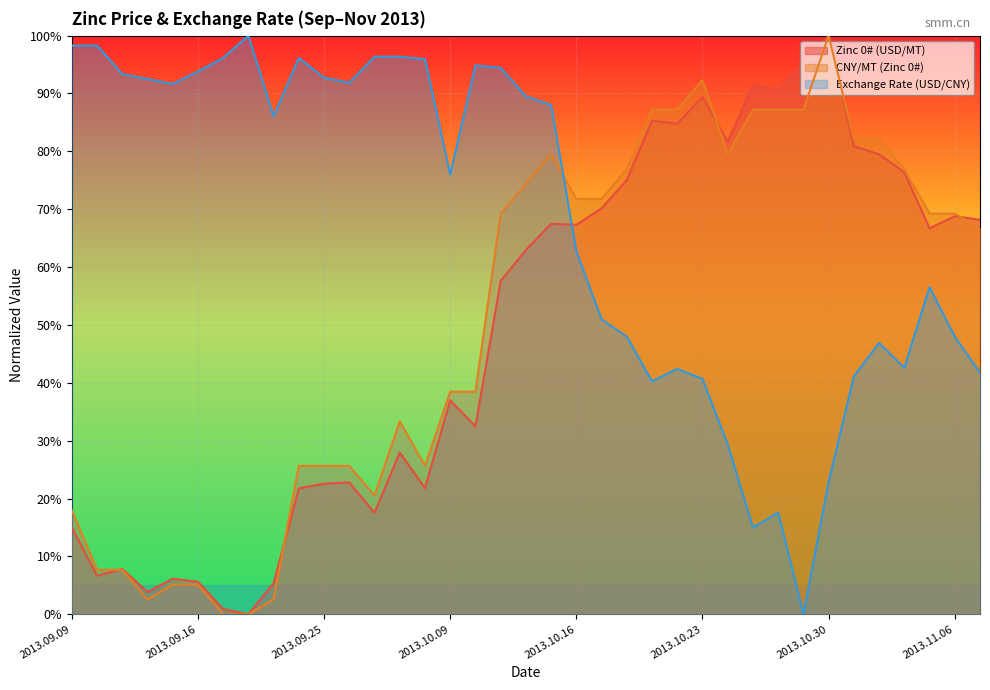

Reading right to left, list all the values displayed in this chart.

Zinc 0# (USD/MT): 68.2	68.8	66.7	76.3	79.5	80.9	100.0	95.1	90.8	91.4	81.7	89.4	84.8	85.3	75.1	70.1	67.3	67.5	63.0	57.6	32.5	37.0	21.8	27.9	17.5	22.8	22.6	21.8	5.4	0.0	0.9	5.6	6.1	3.9	7.8	6.7	15.0
CNY/MT (Zinc 0#): 66.7	69.2	69.2	76.9	82.1	82.1	100.0	87.2	87.2	87.2	79.5	92.3	87.2	87.2	76.9	71.8	71.8	79.5	74.4	69.2	38.5	38.5	25.6	33.3	20.5	25.6	25.6	25.6	2.6	0.0	0.0	5.1	5.1	2.6	7.7	7.7	17.9
Exchange Rate (USD/CNY): 41.8	48.0	56.5	42.6	46.9	41.1	22.9	0.0	17.6	15.0	29.3	40.7	42.4	40.3	48.0	51.0	62.7	88.0	89.5	94.4	94.9	76.0	95.9	96.4	96.4	91.9	92.7	96.1	86.1	100.0	96.1	93.8	91.6	92.5	93.4	98.3	98.3